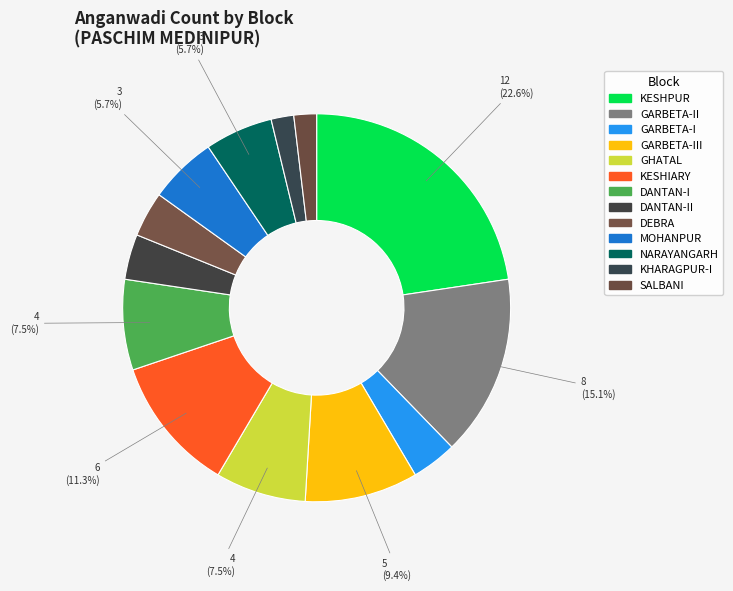

Between SALBANI and DEBRA, which is larger?

DEBRA